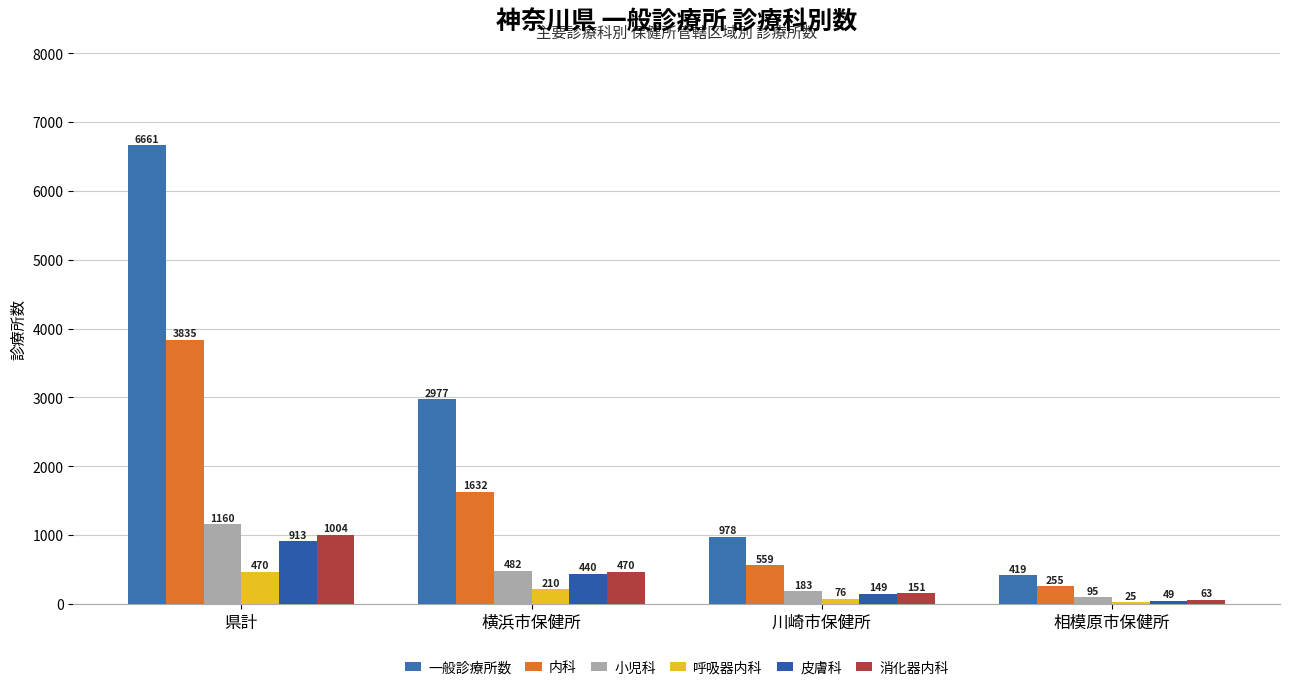

Which series has the widest spread of values?

一般診療所数